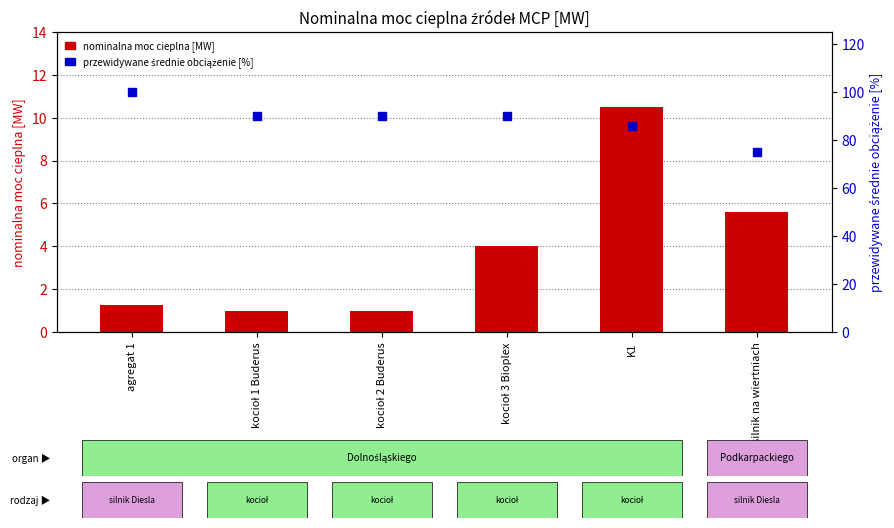

What are all the series names shown in the legend?

nominalna moc cieplna [MW], przewidywane średnie obciążenie [%]